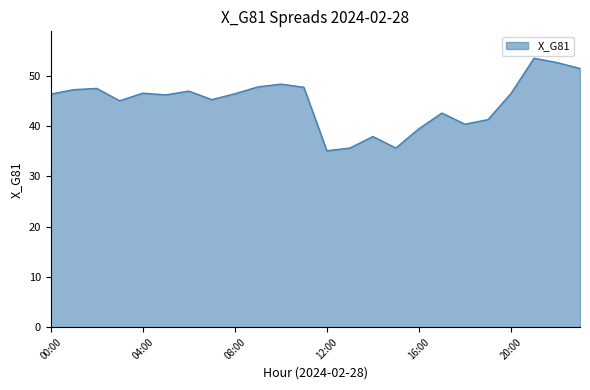

What is the greatest value displayed?

53.5